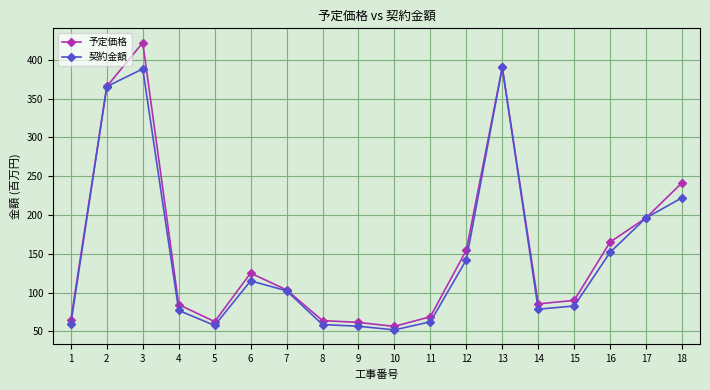

What is the value of the 予定価格 point at the 18th from the left?

241.5